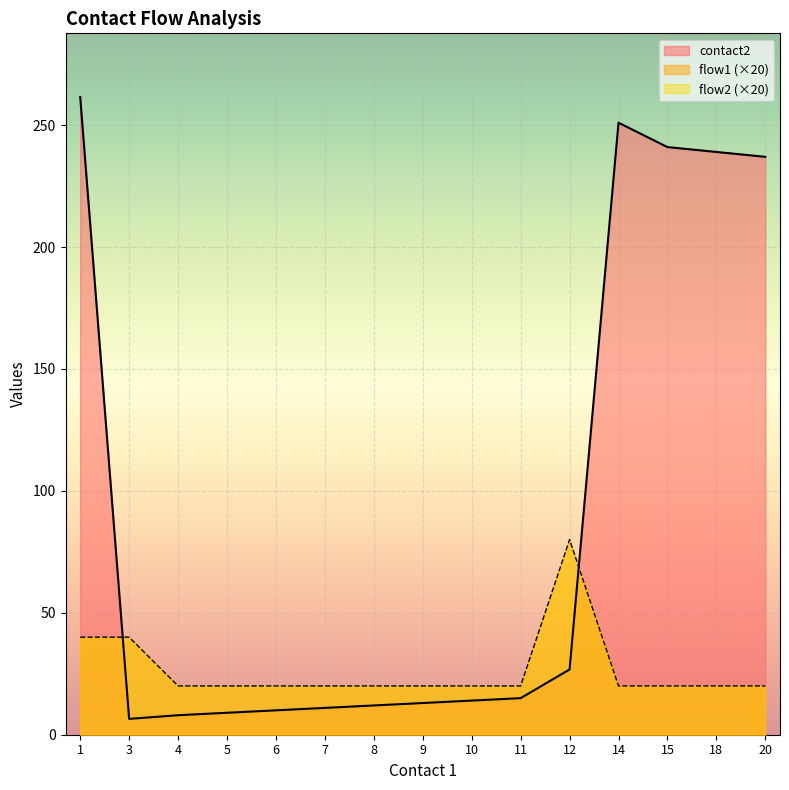

Which has a higher value, 9 or 12?

12